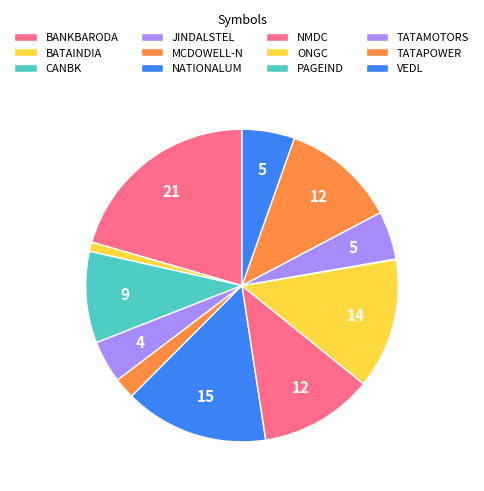

What portion of the pie excludes VEDL?

94.6%